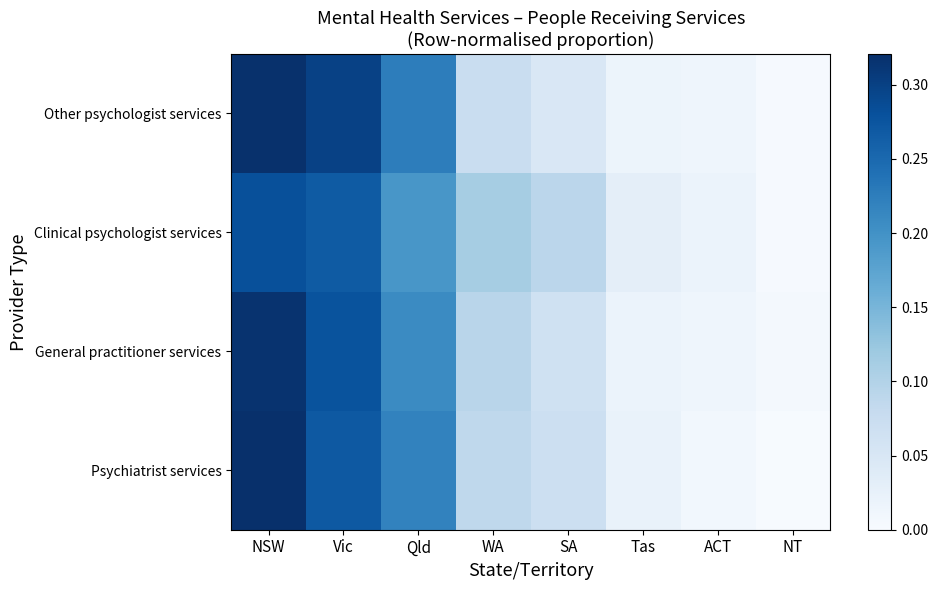

How many categories are shown in the chart?

8